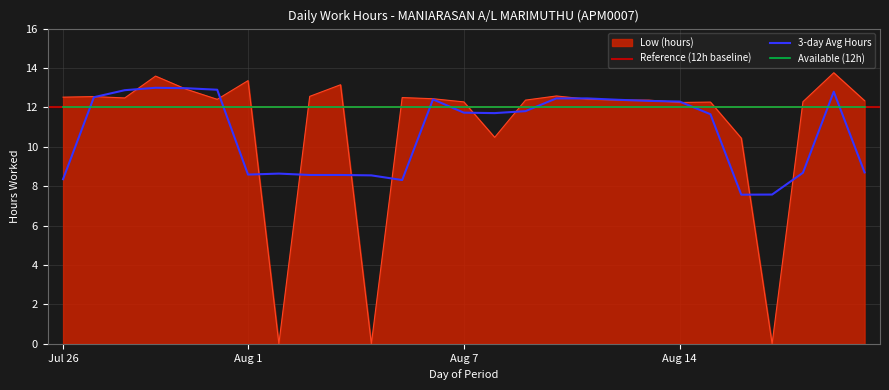

How many data points are less than 12?

5